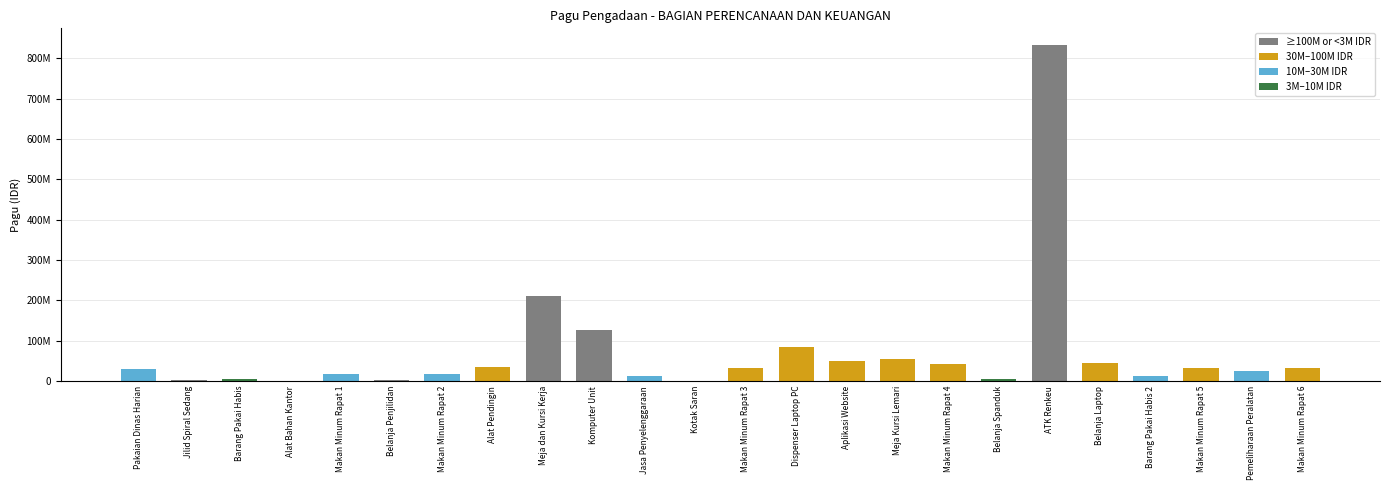

Are the bars horizontal?

No